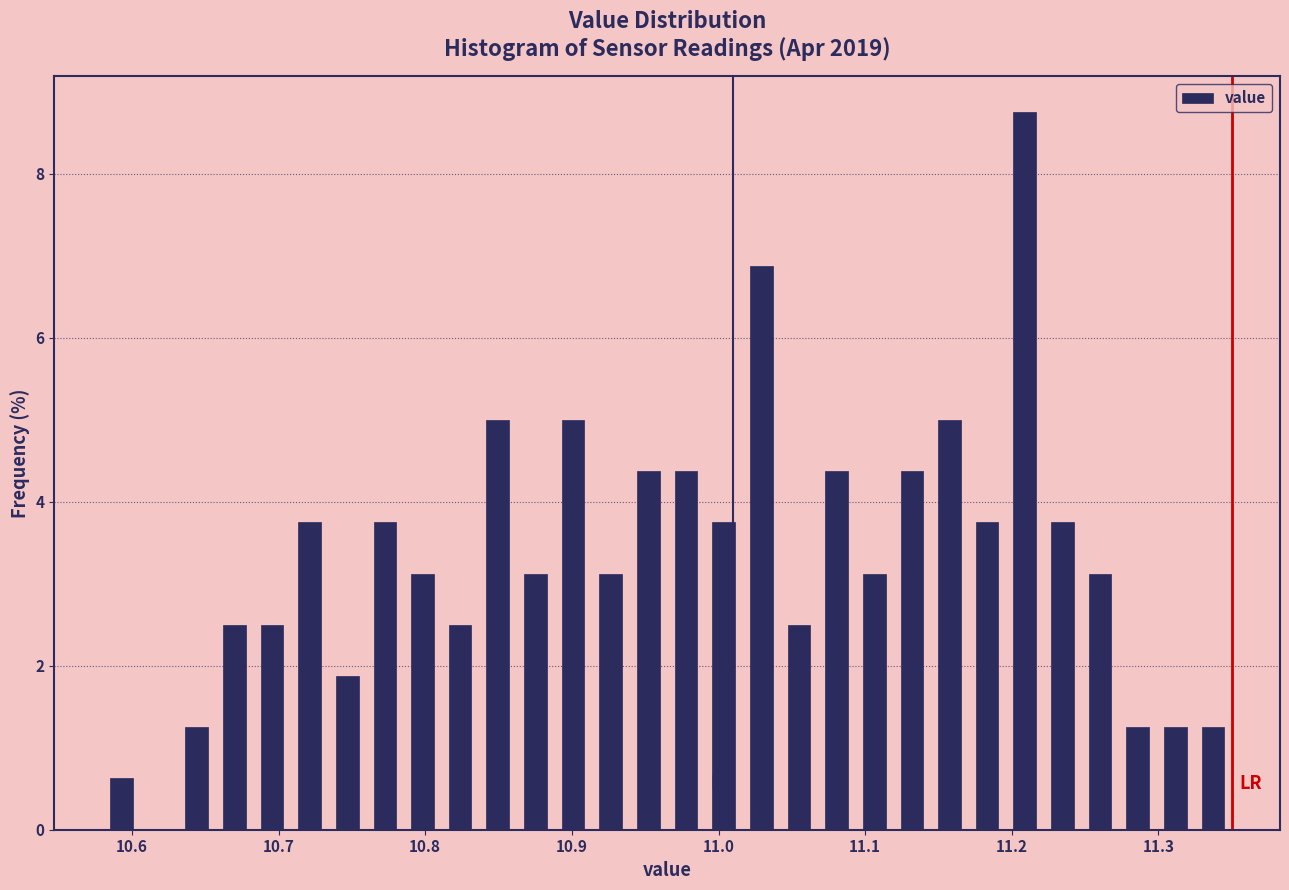

Around what value on the x-axis is the tallest bar? Give the approximate position of its centre, as read against the axis.

11.21